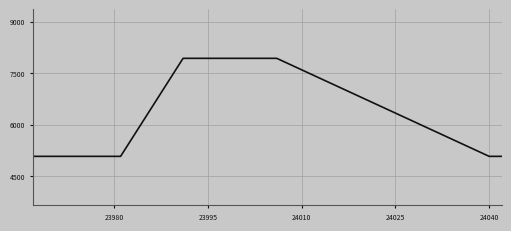

What is the average value?

6662